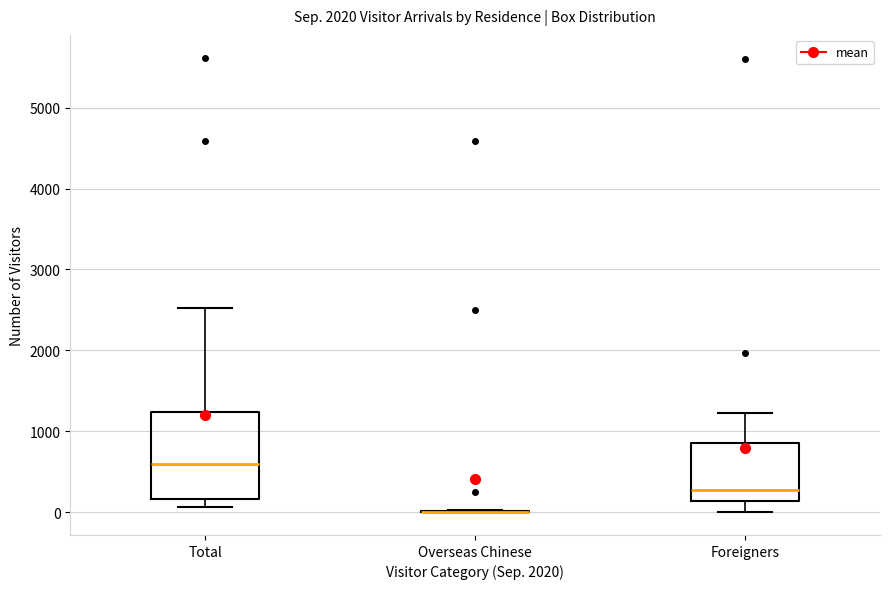

Reading left to right, transcribe this box plot: for each box, give where its median line is, the range the box spans, and where its two whiskers end, as read against the y-axis. The values are not printed on the chart, so give them approximately, as read against the axis.

Total: median 600, box 200 to 1200, whiskers 100 to 2500
Overseas Chinese: box collapsed to a line at 0, whiskers 0 to 0
Foreigners: median 300, box 100 to 900, whiskers 0 to 1200